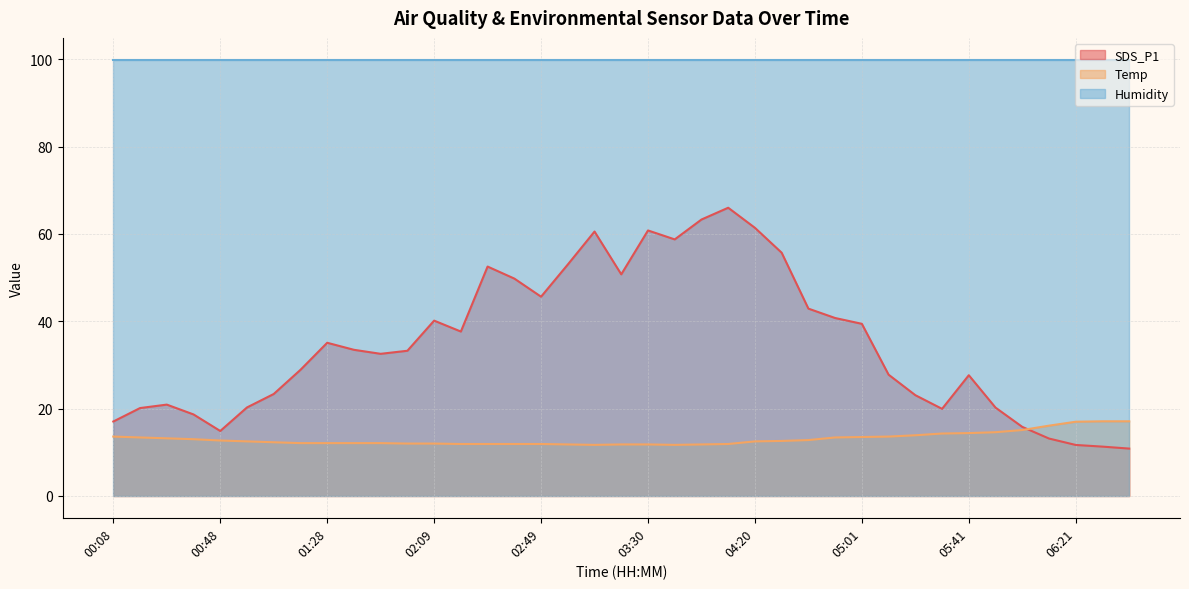

Is the value of Temp at 03:30 greater than the value of SDS_P1 at 04:50?

No